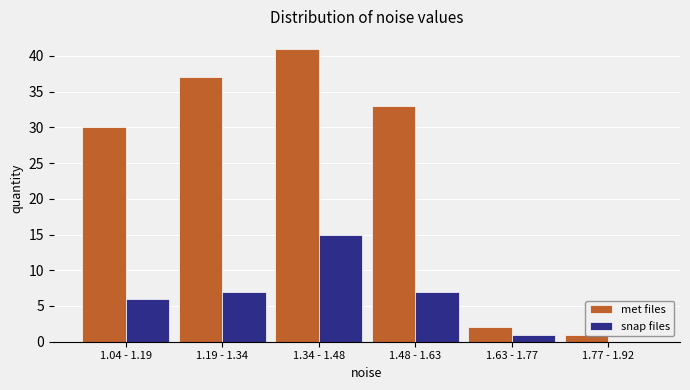

Which category has the highest value in the met files series?

1.34 - 1.48